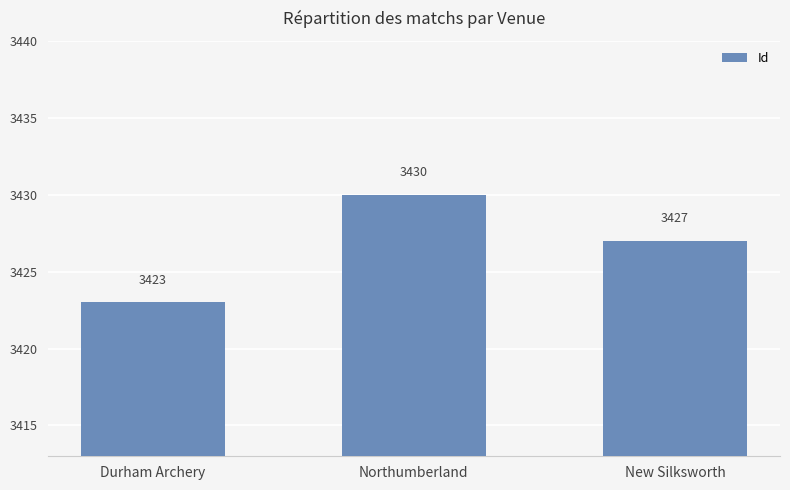

How many values are below 3427?

1